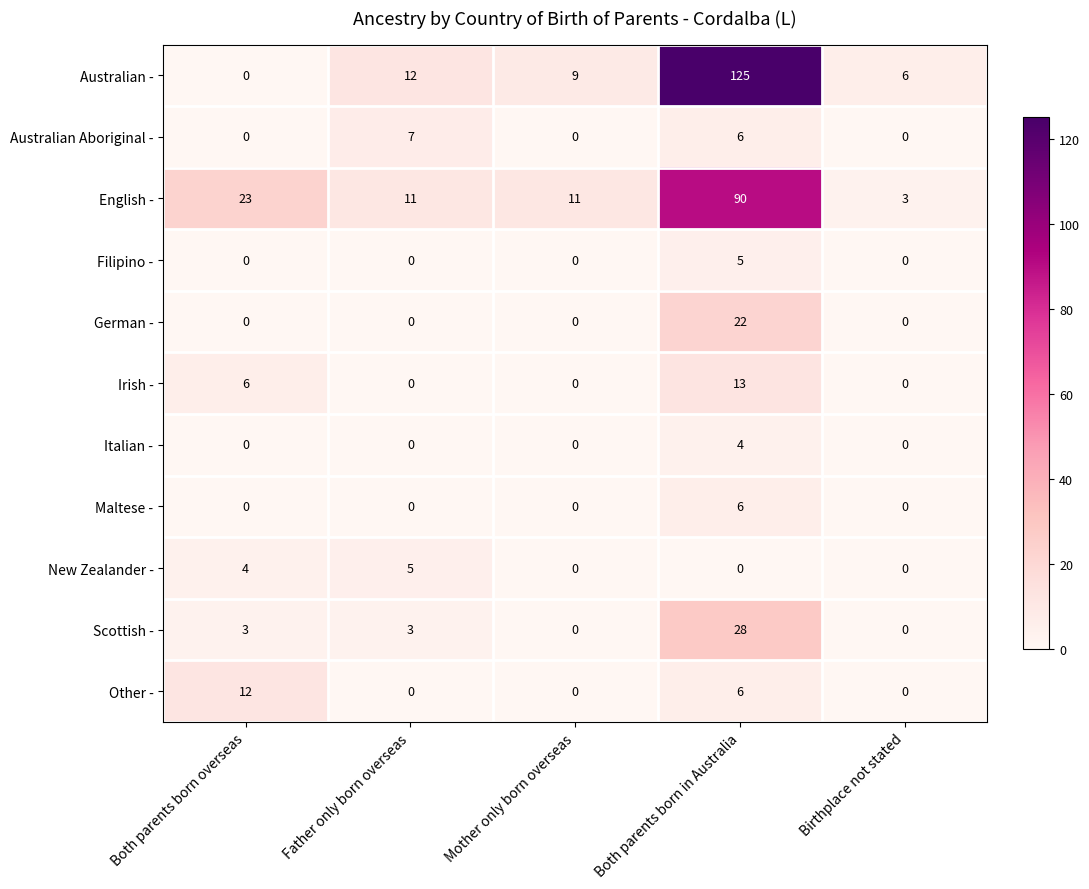

Which series changed the most between Mother only born overseas and Both parents born in Australia?

Australian -